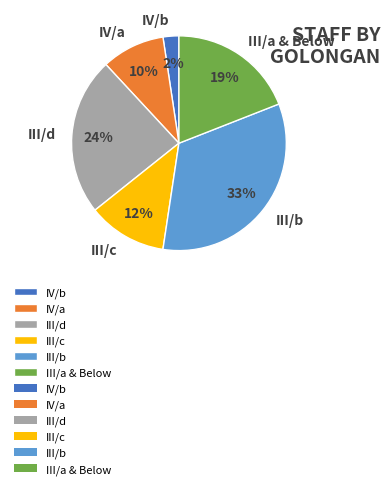

True or false: III/b accounts for 33% of the total.

True